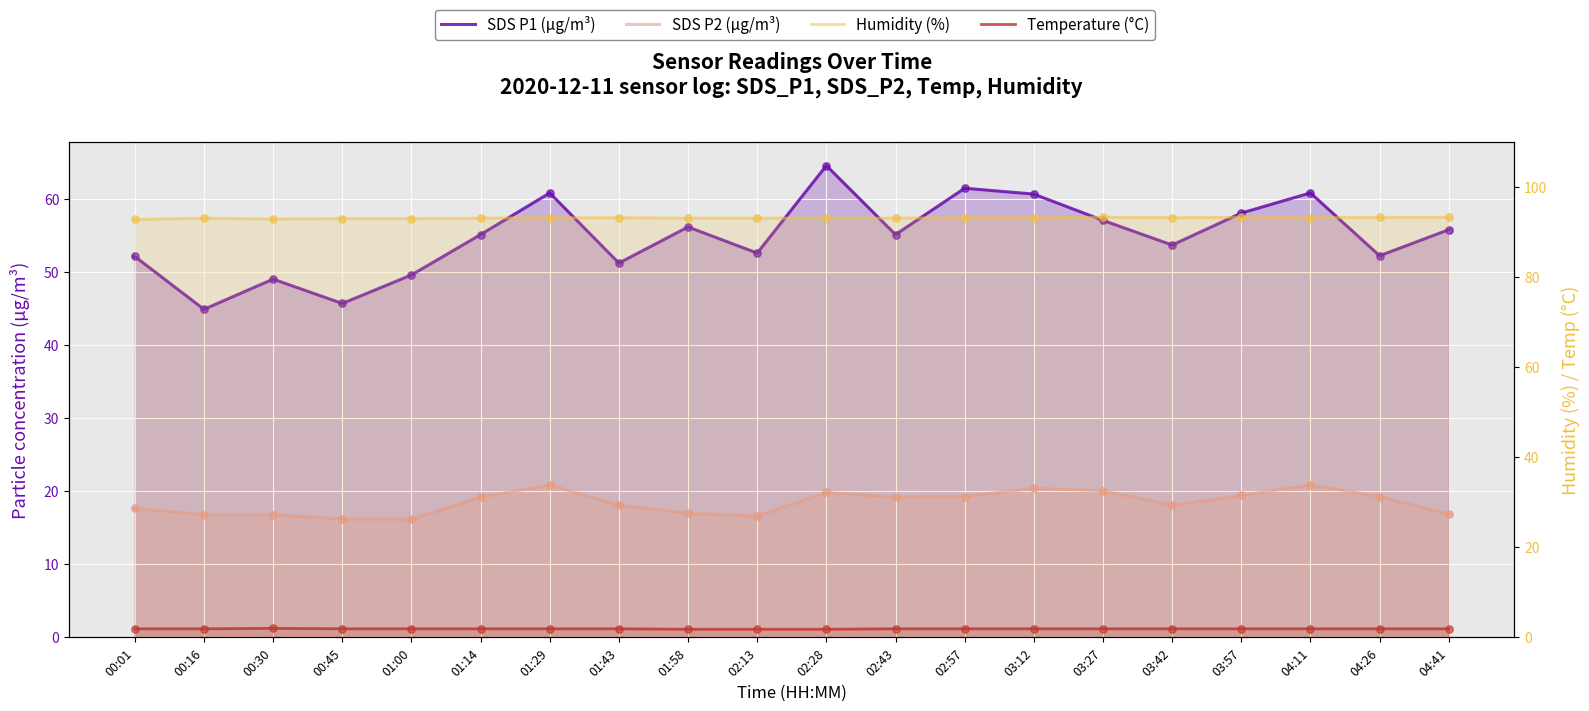

Which series contains the highest Y value?

Humidity (%)